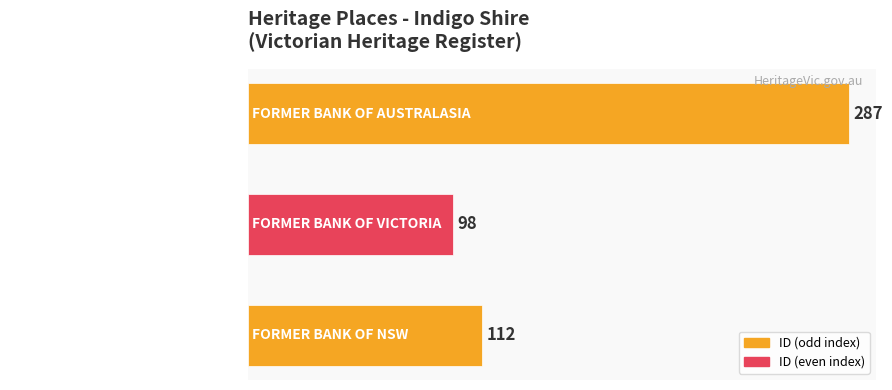

Is it true that the value at FORMER BANK OF NSW is 112?

True